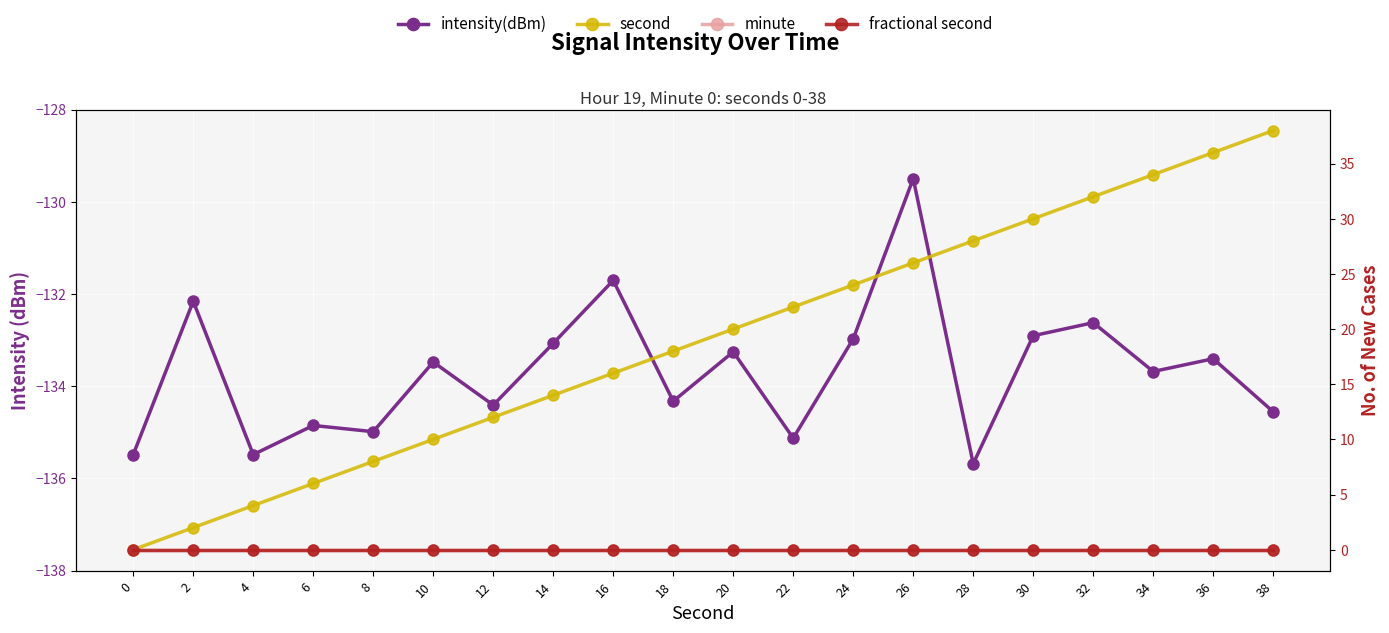

True or false: minute and intensity(dBm) intersect in this chart.

False